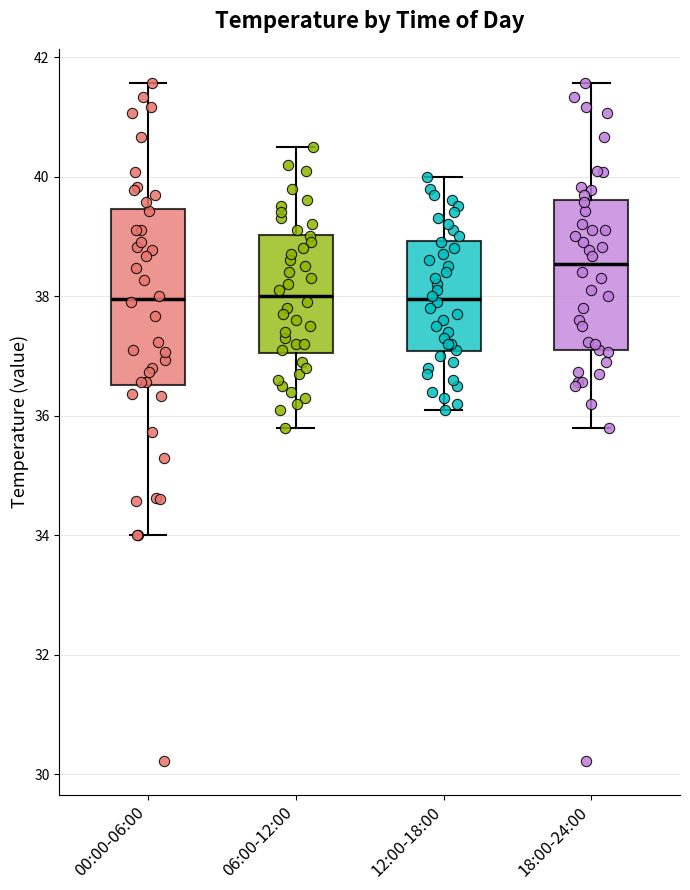

Comparing the boxes themselves (not the whiskers), which one is the tallest?

00:00-06:00